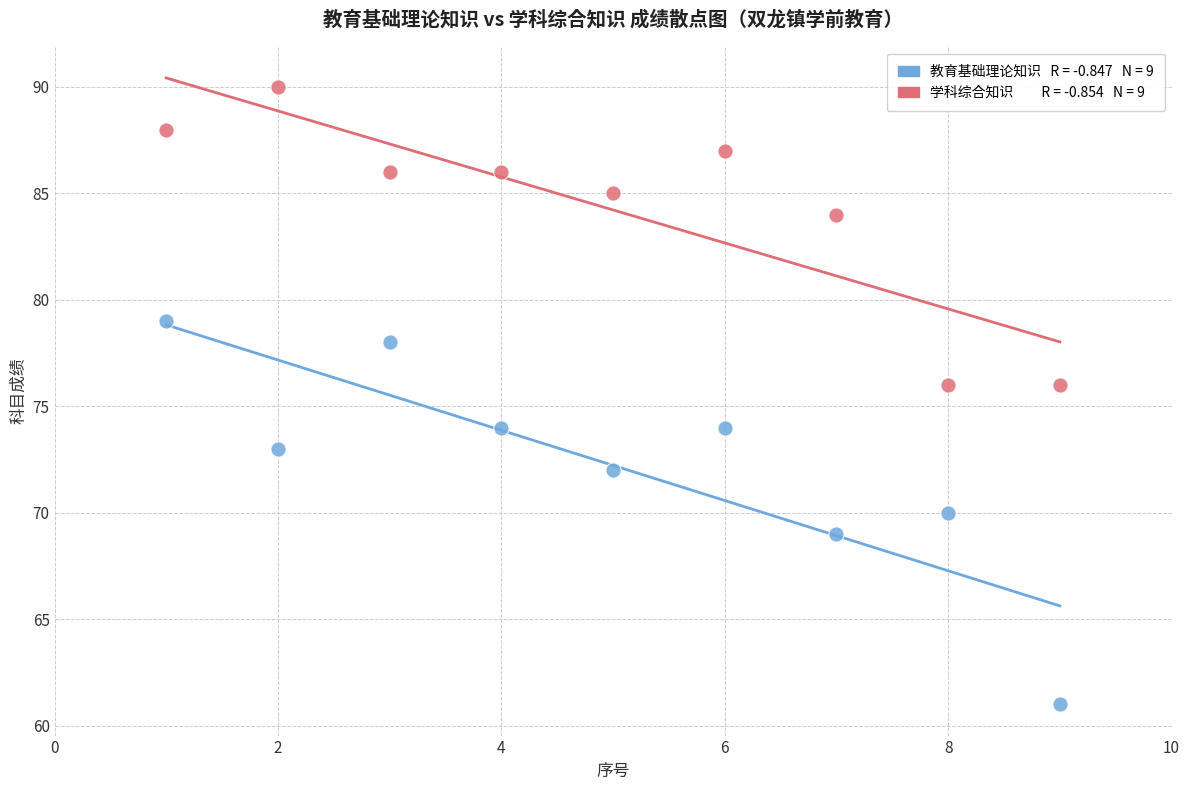

Across all data points, what is the range of Y values (max minus min)?

29